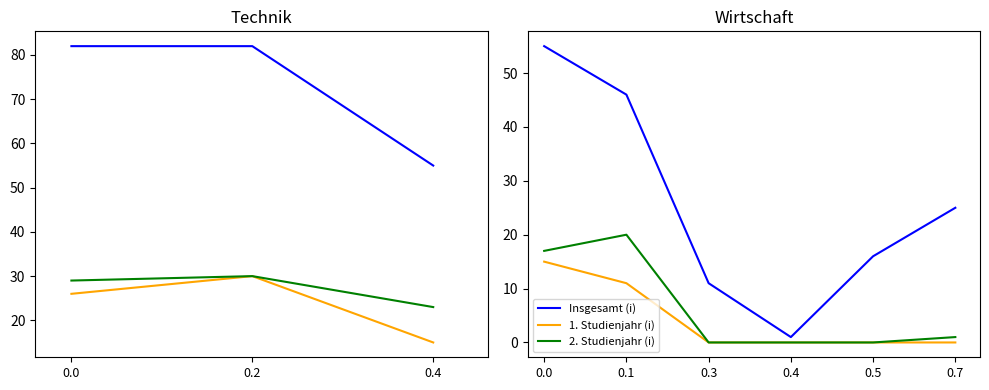

The 2. Studienjahr (i) series shows -9 at 0.4. True or false?

False